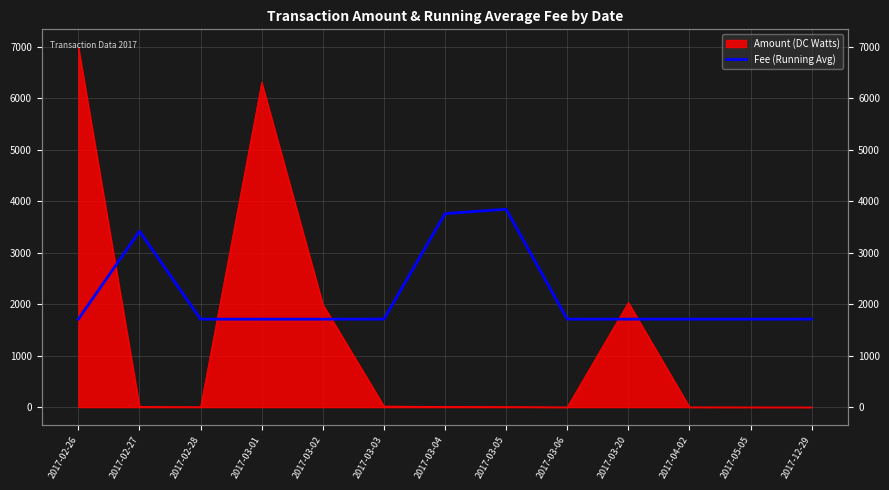

Reading left to right, extract all data points from this chart.

1707.4	3414.9	1707.4	1707.4	1707.4	1707.4	3756.4	3841.8	1707.4	1707.4	1707.6	1707.4	1707.4